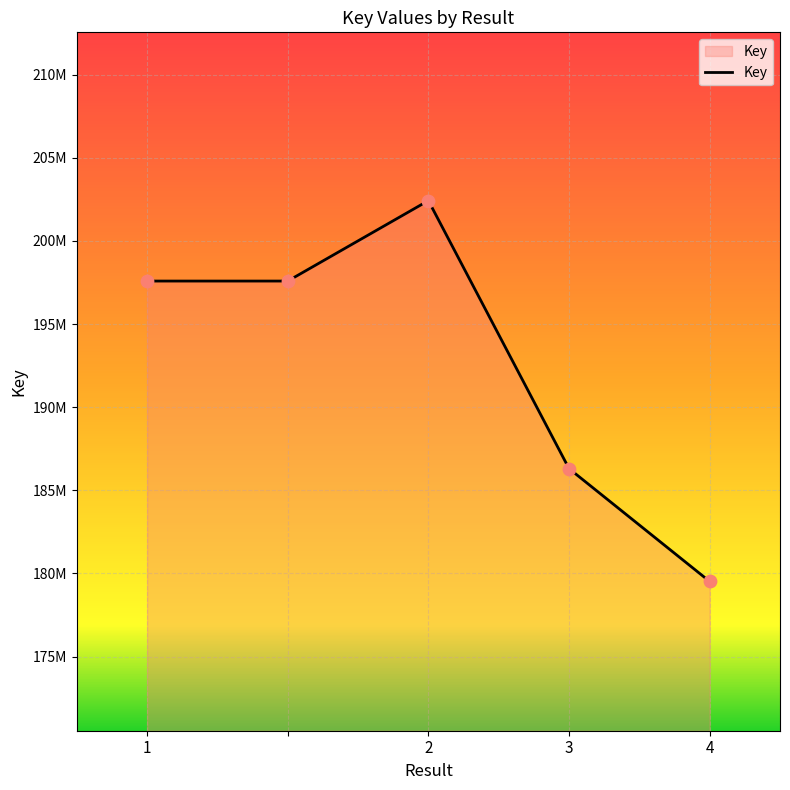

Is this an area chart (filled region under the line)?

Yes